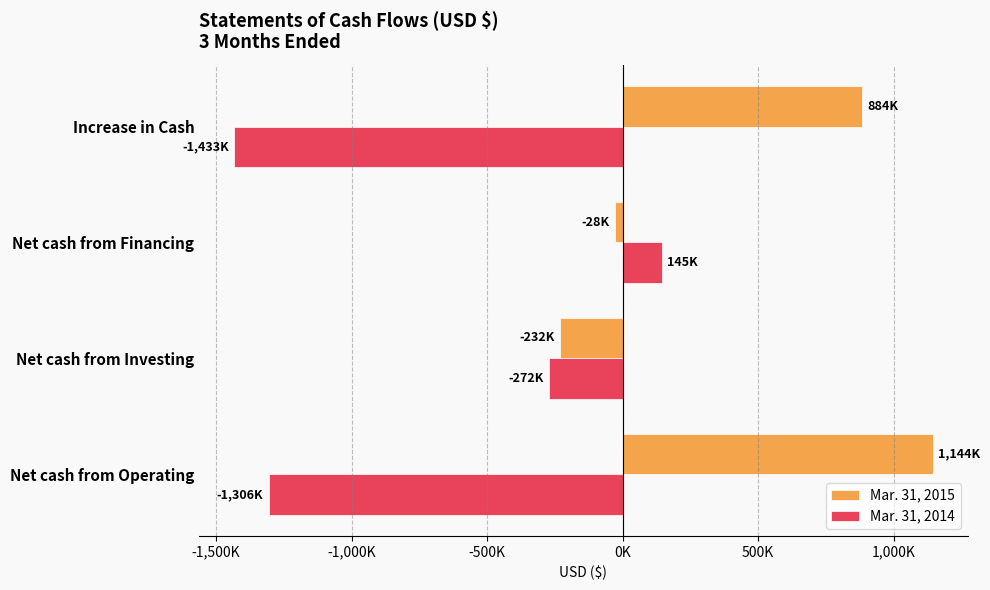

Rank the series by their average value, from lowest to highest.

Mar. 31, 2014, Mar. 31, 2015